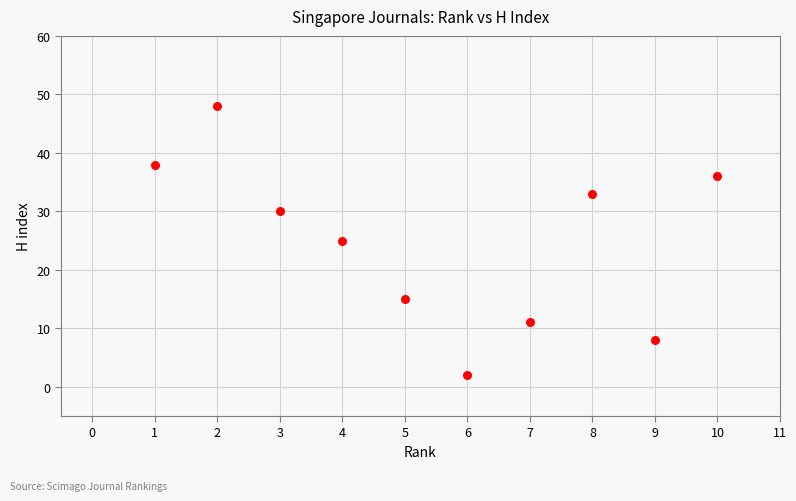

What is the range of X values (max minus min)?

9